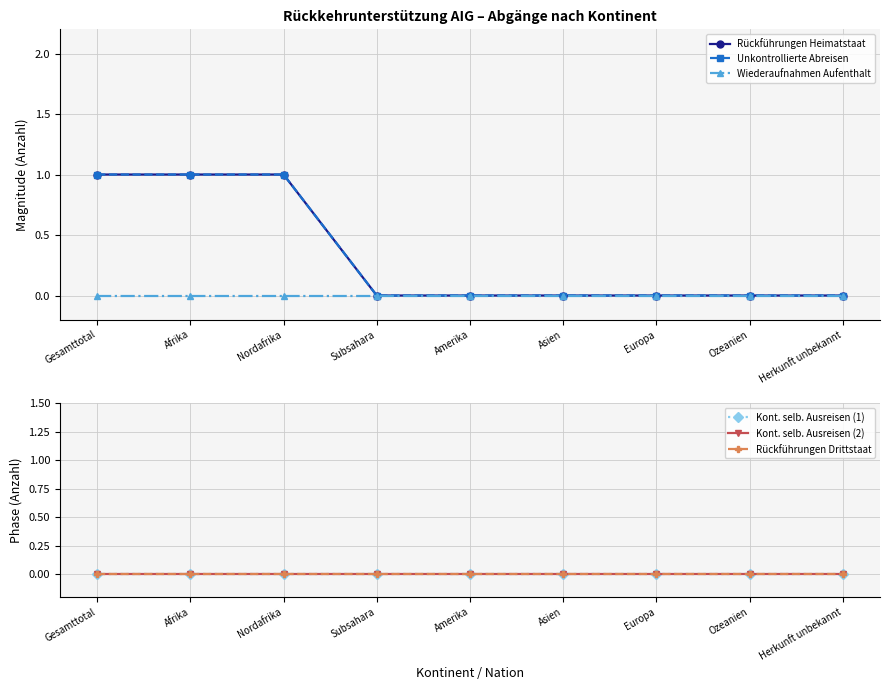

Reading right to left, list all the values displayed in this chart.

Rückführungen Heimatstaat: Herkunft unbekannt=0	Ozeanien=0	Europa=0	Asien=0	Amerika=0	Subsahara=0	Nordafrika=1	Afrika=1	Gesamttotal=1
Unkontrollierte Abreisen: Herkunft unbekannt=0	Ozeanien=0	Europa=0	Asien=0	Amerika=0	Subsahara=0	Nordafrika=1	Afrika=1	Gesamttotal=1
Wiederaufnahmen Aufenthalt: Herkunft unbekannt=0	Ozeanien=0	Europa=0	Asien=0	Amerika=0	Subsahara=0	Nordafrika=0	Afrika=0	Gesamttotal=0
Kont. selb. Ausreisen (1): Herkunft unbekannt=0	Ozeanien=0	Europa=0	Asien=0	Amerika=0	Subsahara=0	Nordafrika=0	Afrika=0	Gesamttotal=0
Kont. selb. Ausreisen (2): Herkunft unbekannt=0	Ozeanien=0	Europa=0	Asien=0	Amerika=0	Subsahara=0	Nordafrika=0	Afrika=0	Gesamttotal=0
Rückführungen Drittstaat: Herkunft unbekannt=0	Ozeanien=0	Europa=0	Asien=0	Amerika=0	Subsahara=0	Nordafrika=0	Afrika=0	Gesamttotal=0